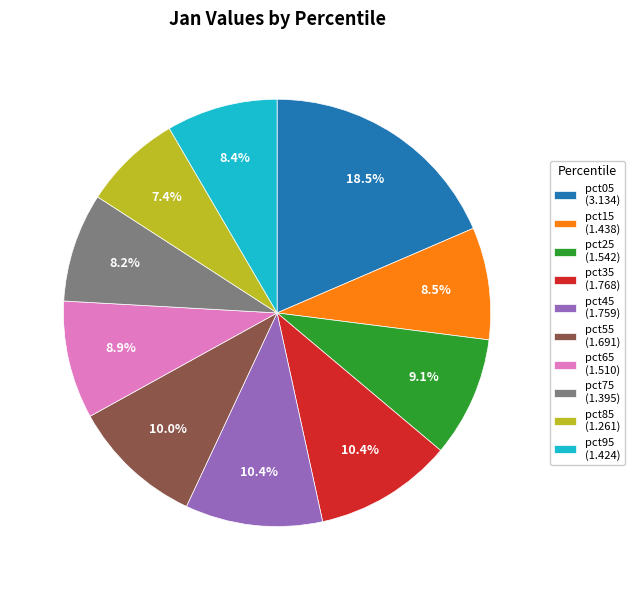

Which slice is the smallest?

pct85